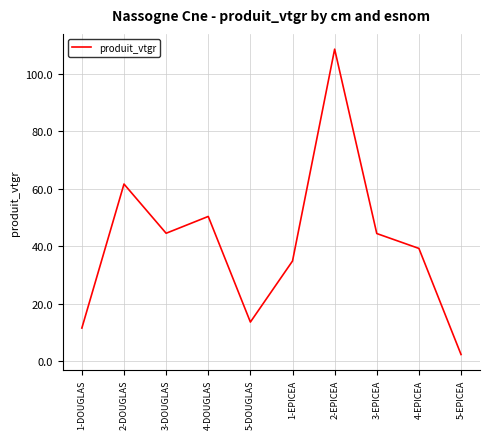

The value at 2-EPICEA is 56.9. True or false?

False